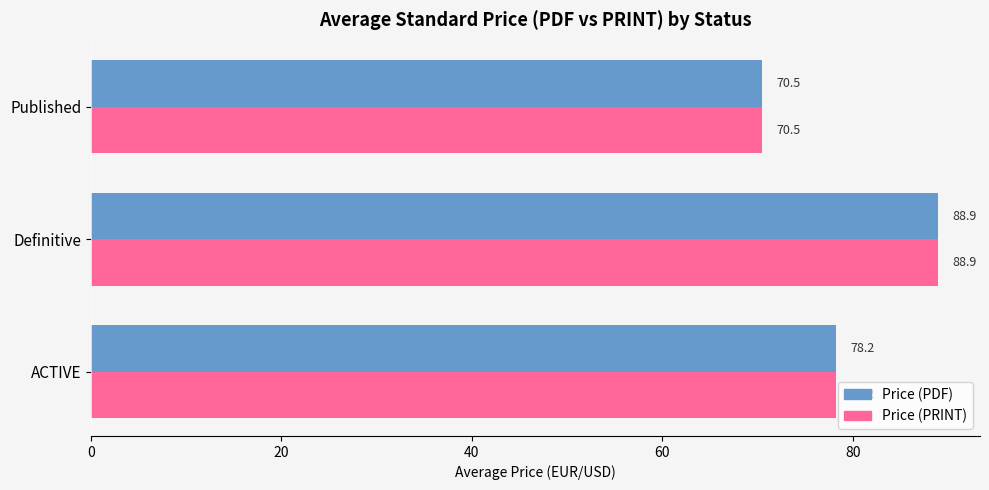

What is the difference between the maximum and minimum values in the Price (PRINT) series?

18.4